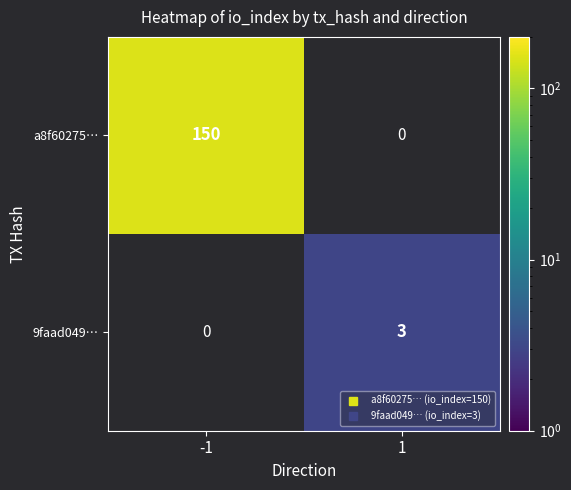

Which series has the largest range (max minus min)?

a8f60275…